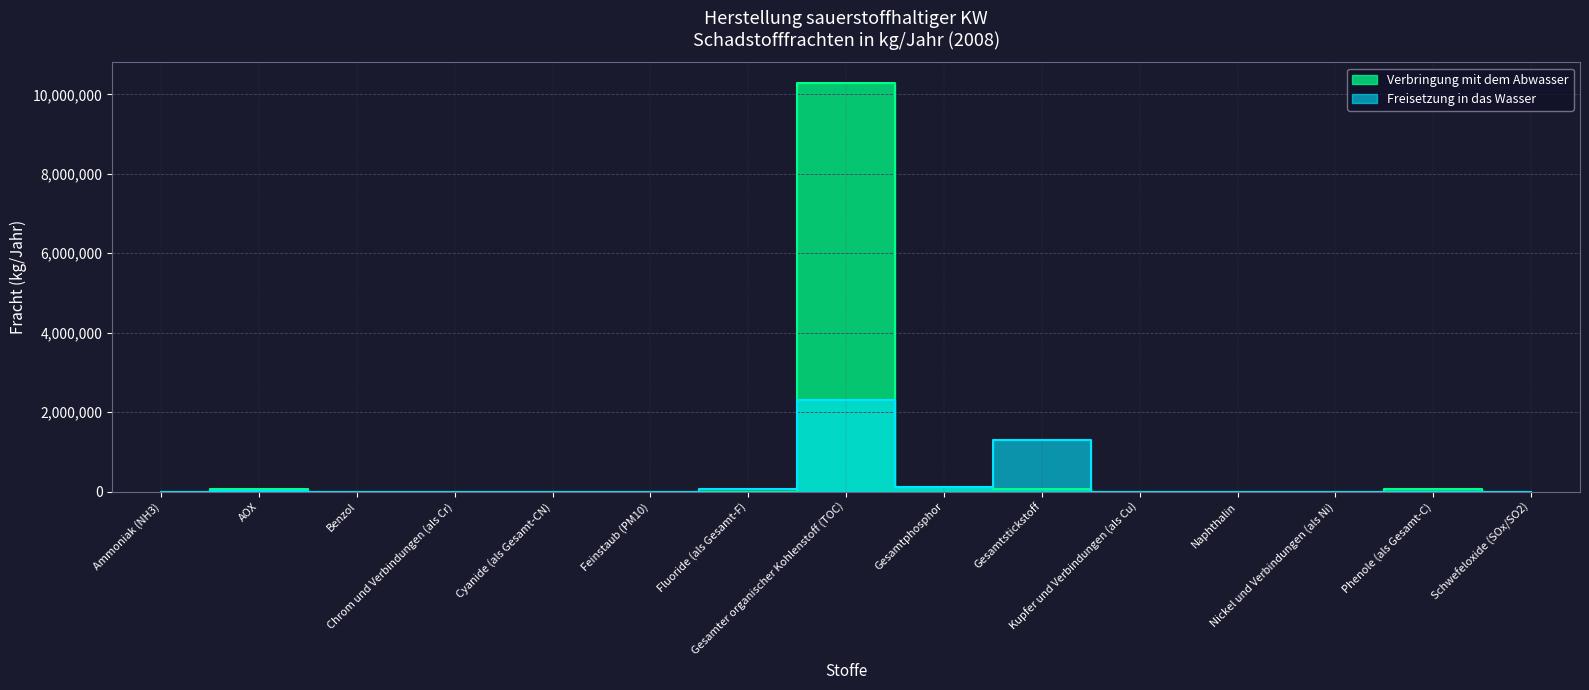

At which category does Verbringung mit dem Abwasser reach its first local peak?

AOX